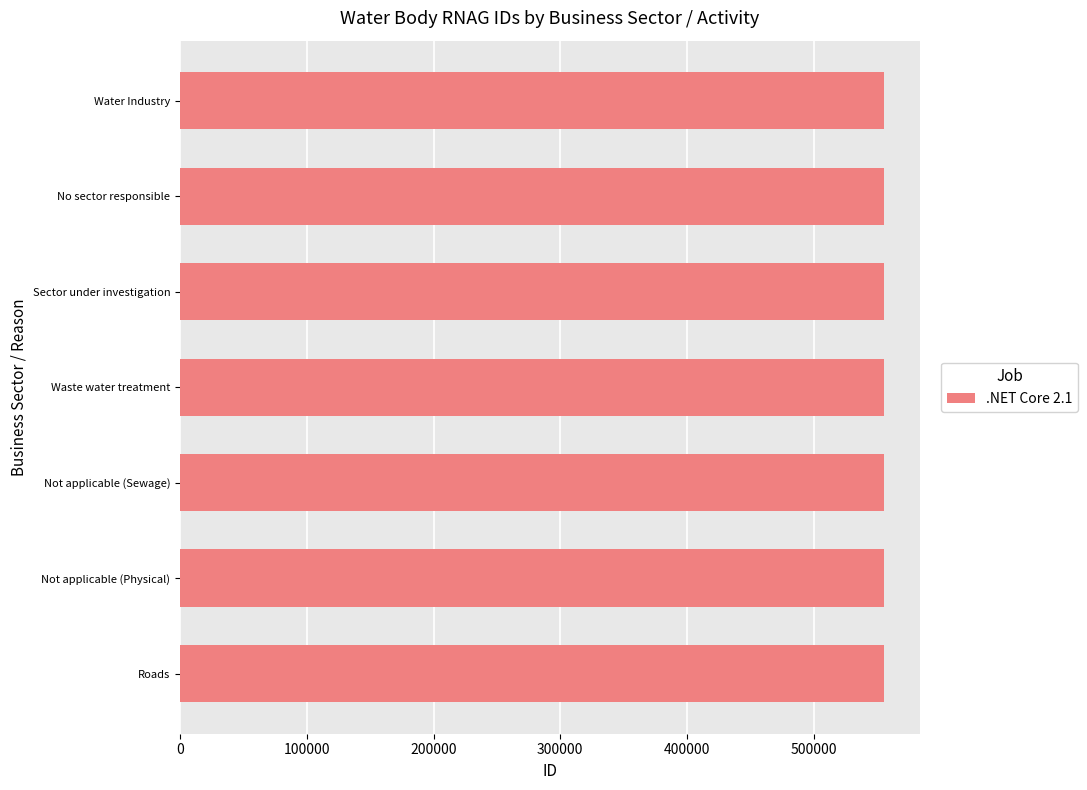

True or false: the data shows 281091 at Roads.

False